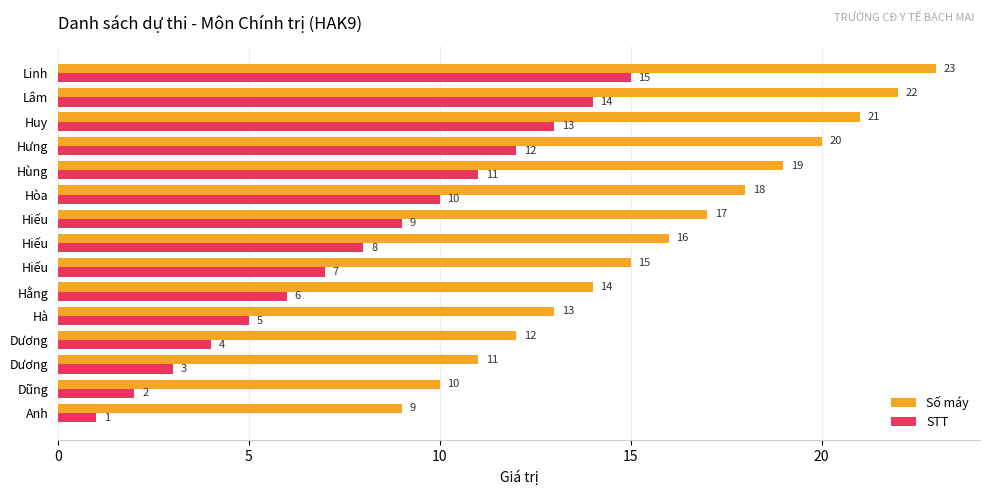

What is the greatest value displayed?

23